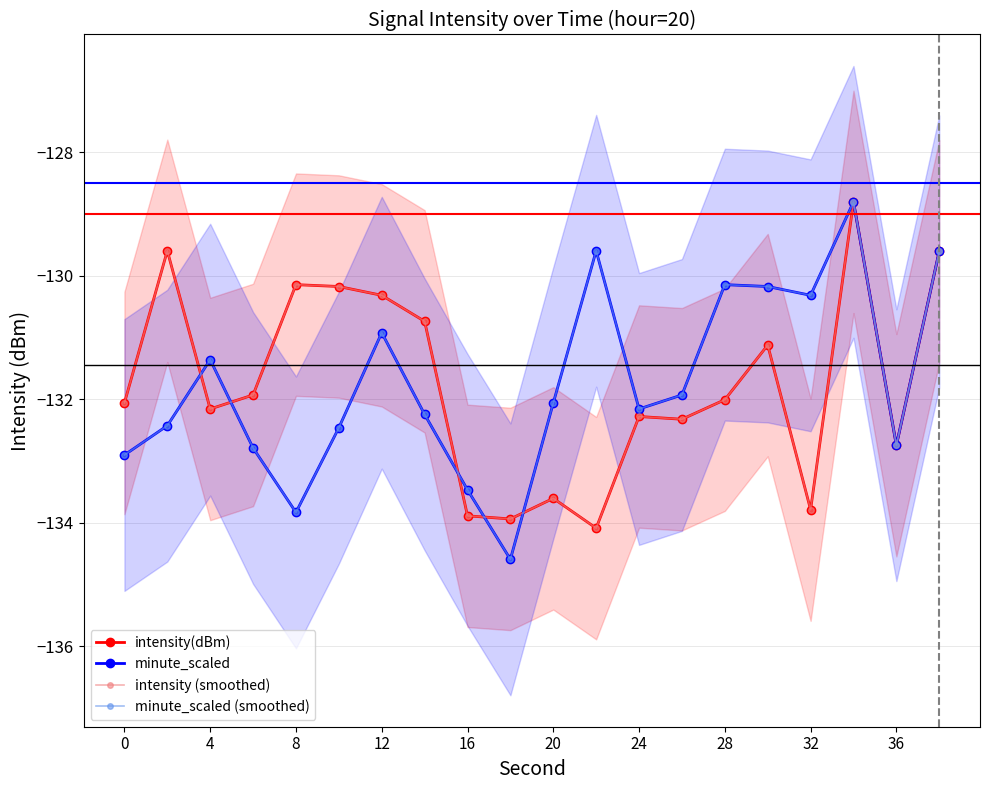

What is the value of the intensity (smoothed) point at the 14th from the left?

-132.3